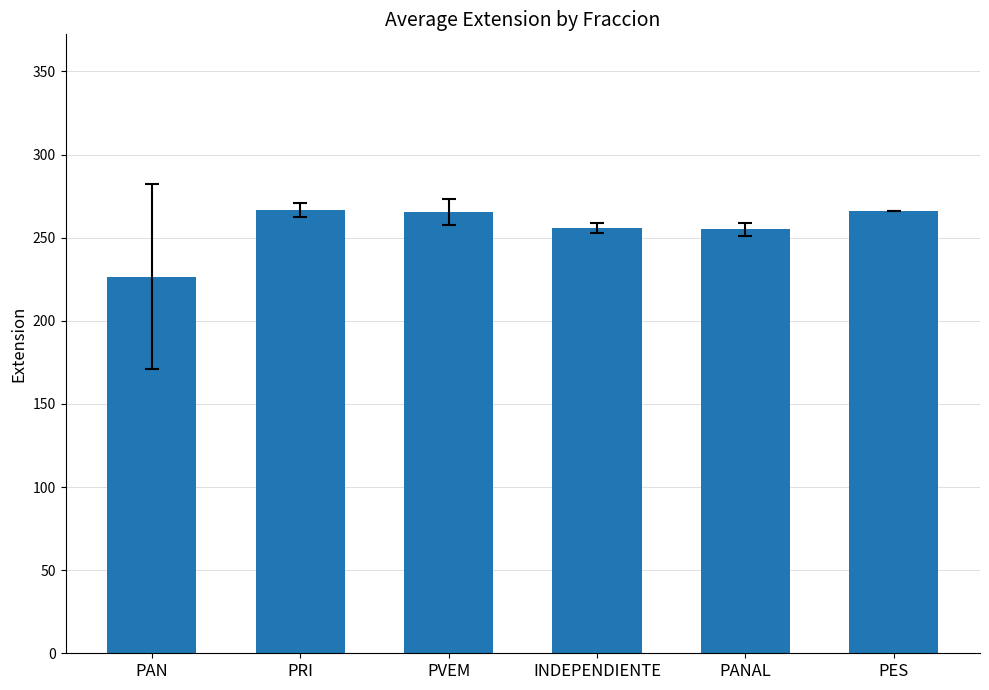

Does the chart contain any negative values?

No